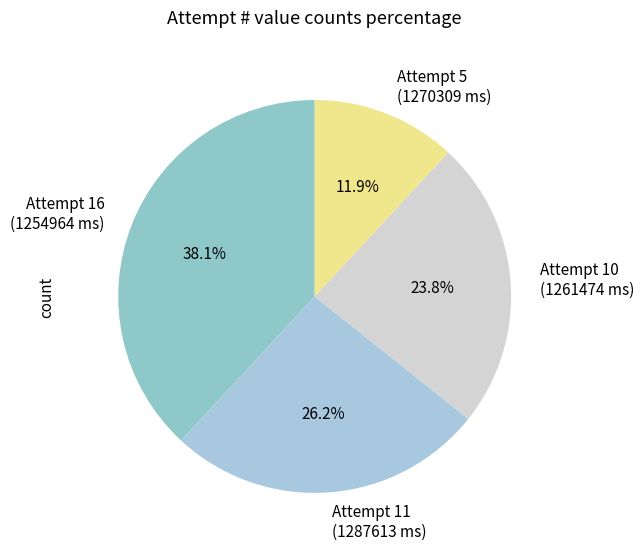

Which slice is the smallest?

Attempt 5 (1270309 ms)